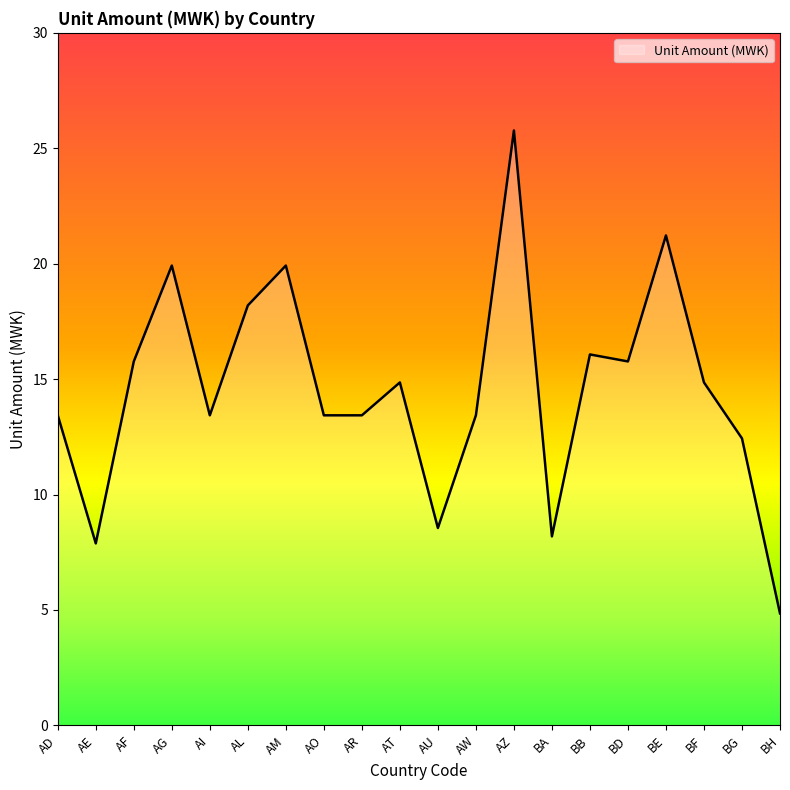

Does the chart display data point markers on the line(s)?

No